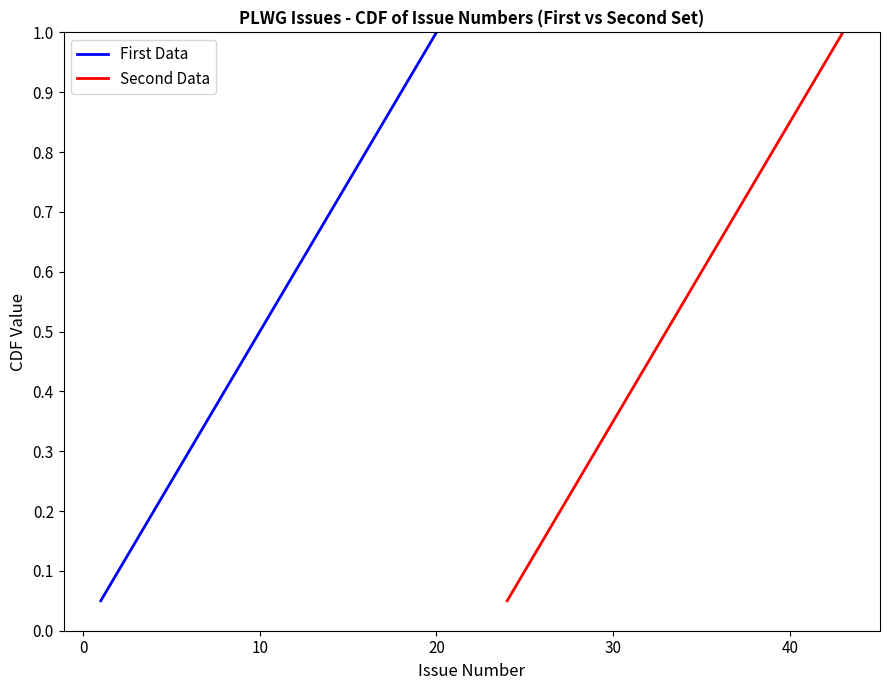

What are all the series names shown in the legend?

First Data, Second Data